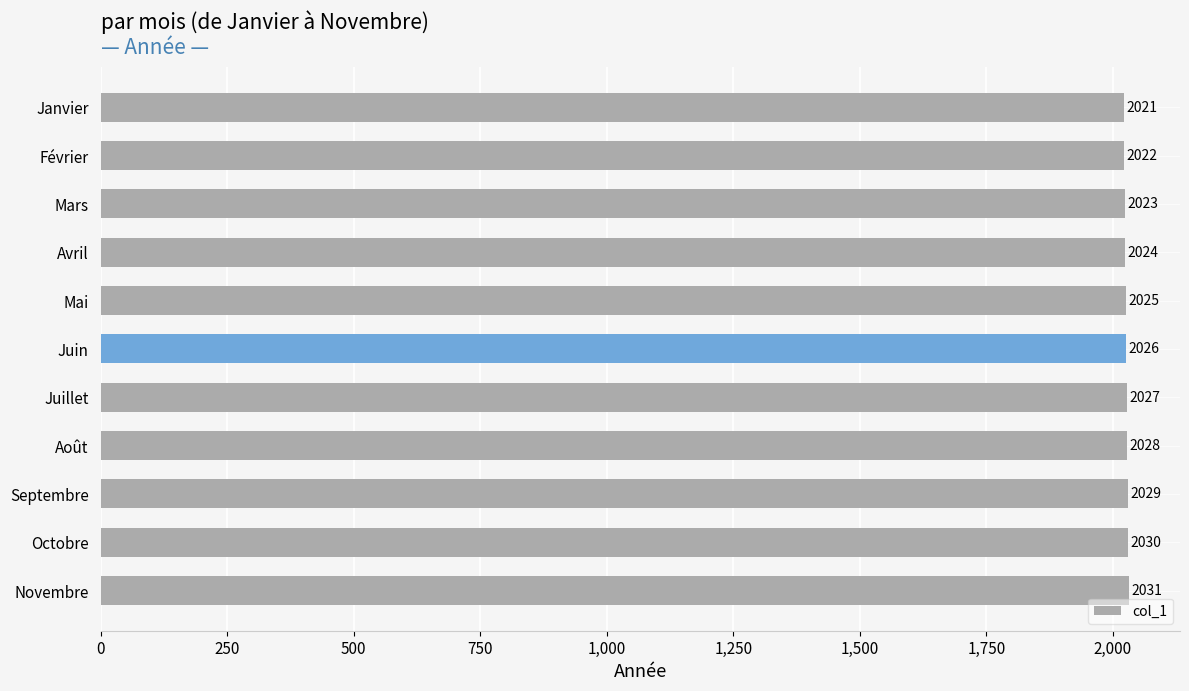

At which category does the chart reach its peak across all series?

Novembre